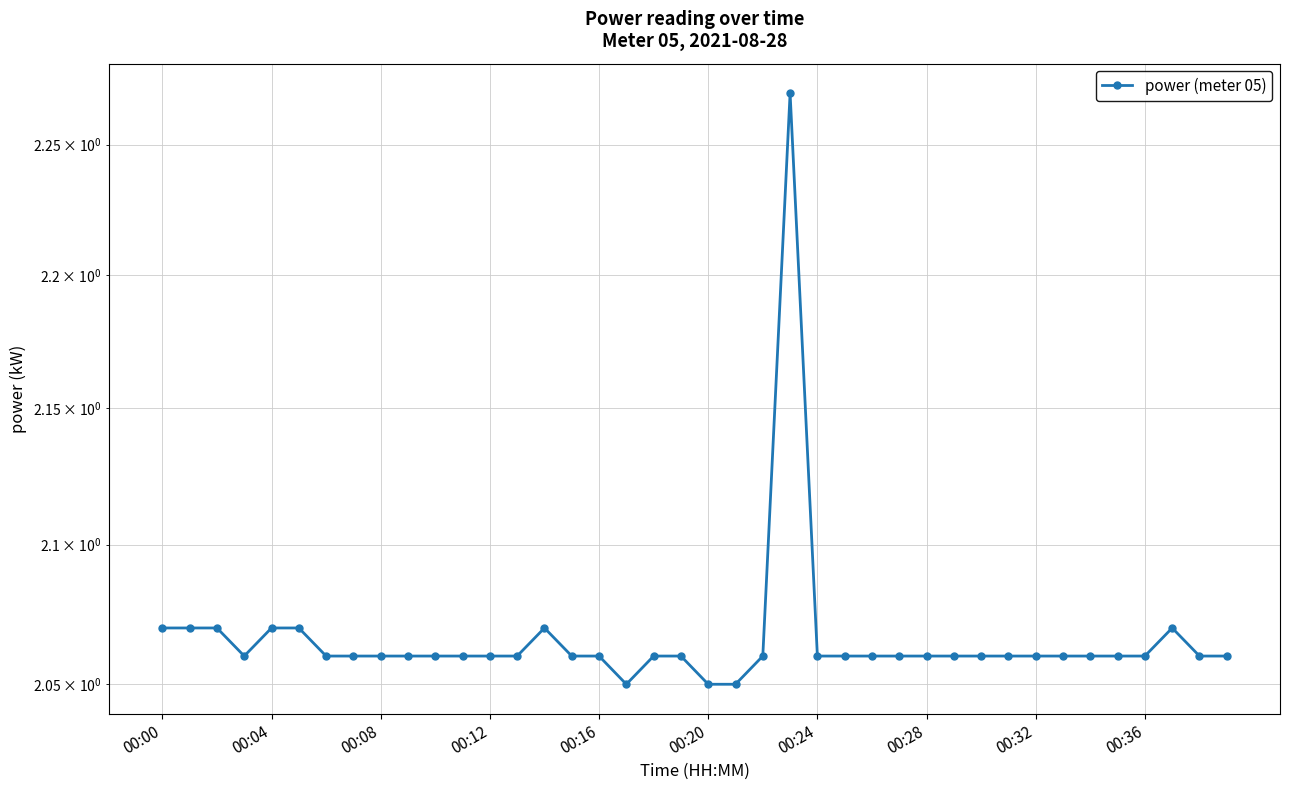

What is the sum of all values?

82.7